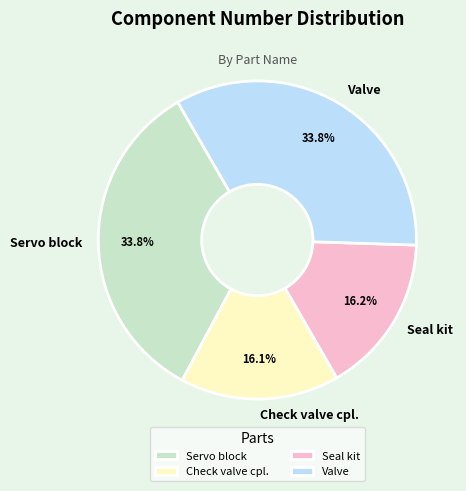

To the nearest percent, what is the difference between the Valve and Check valve cpl. slice percentages?

18%